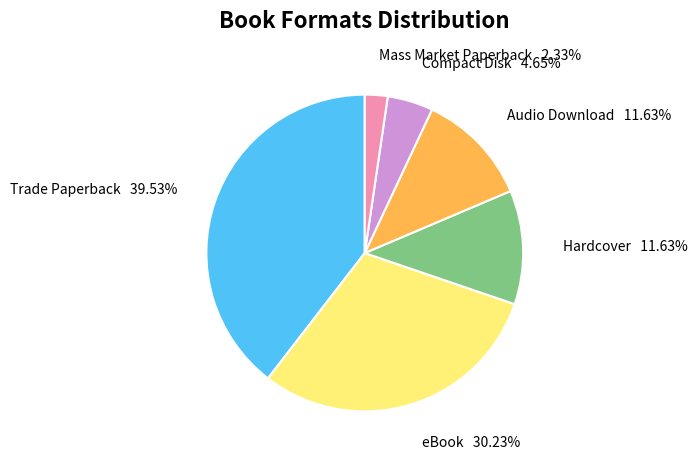

Is there a majority slice in this chart?

No